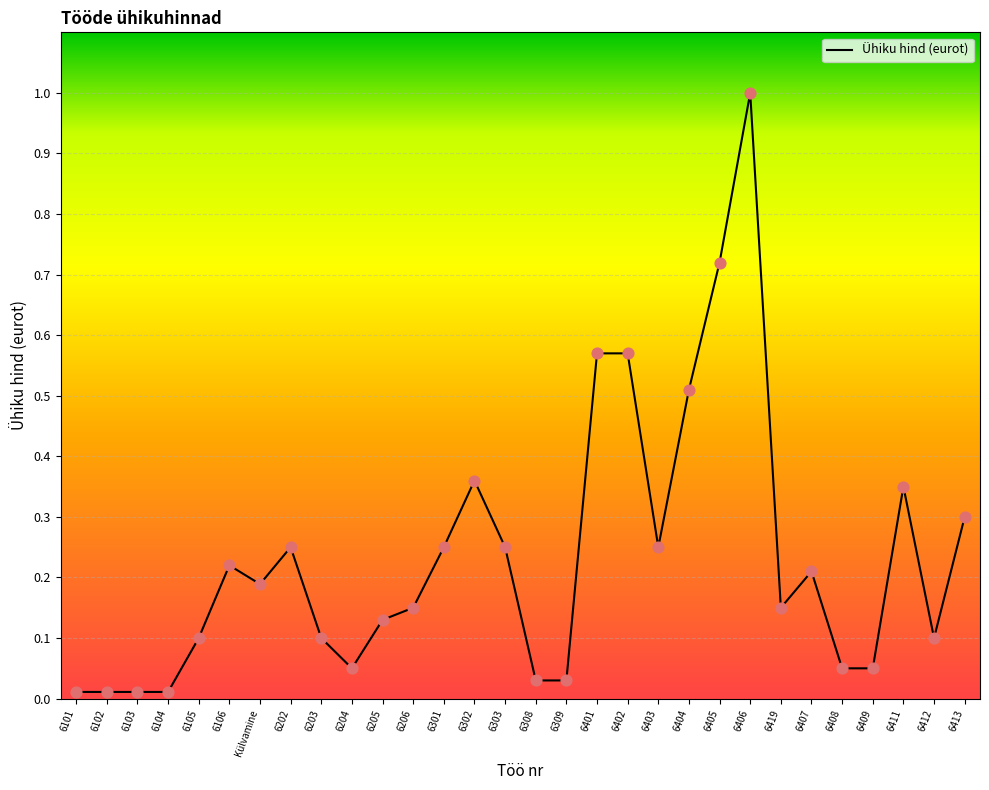

Between 6309 and 6105, which is larger?

6105